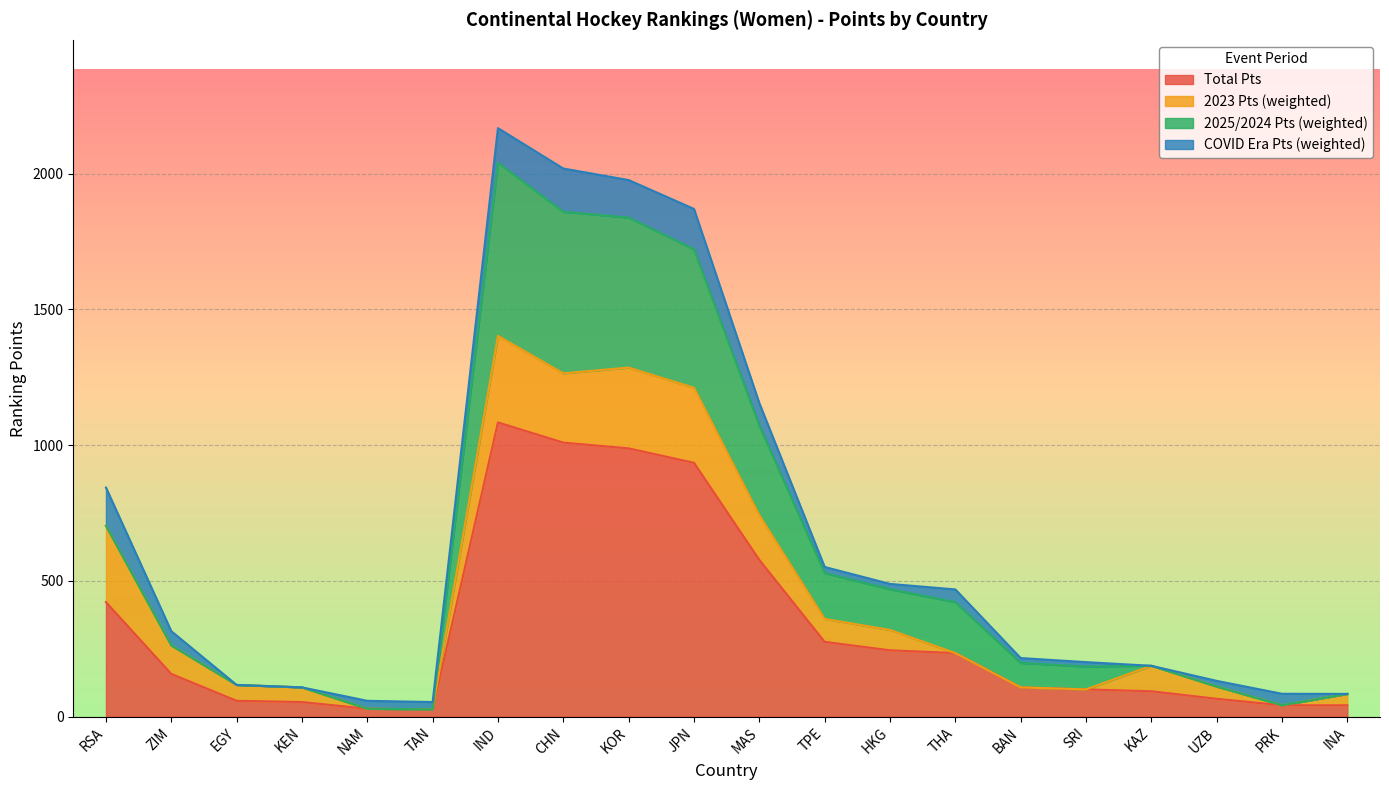

At which label does Total Pts reach its peak?

IND